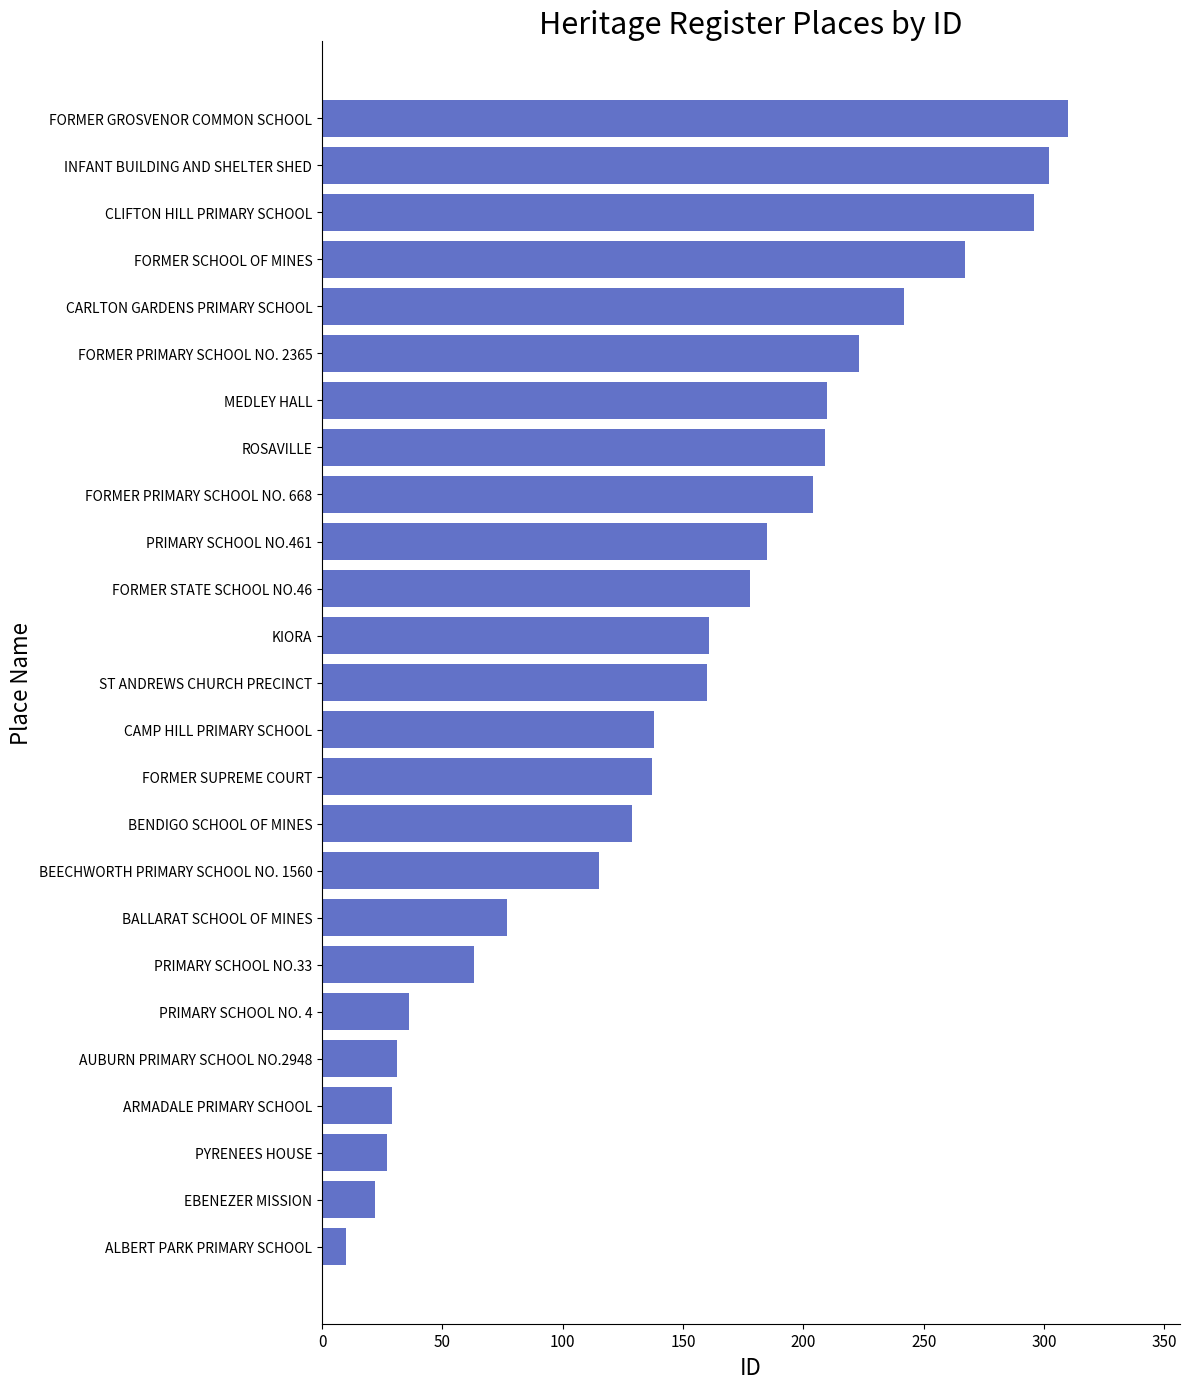

How many data points does each series have?

25